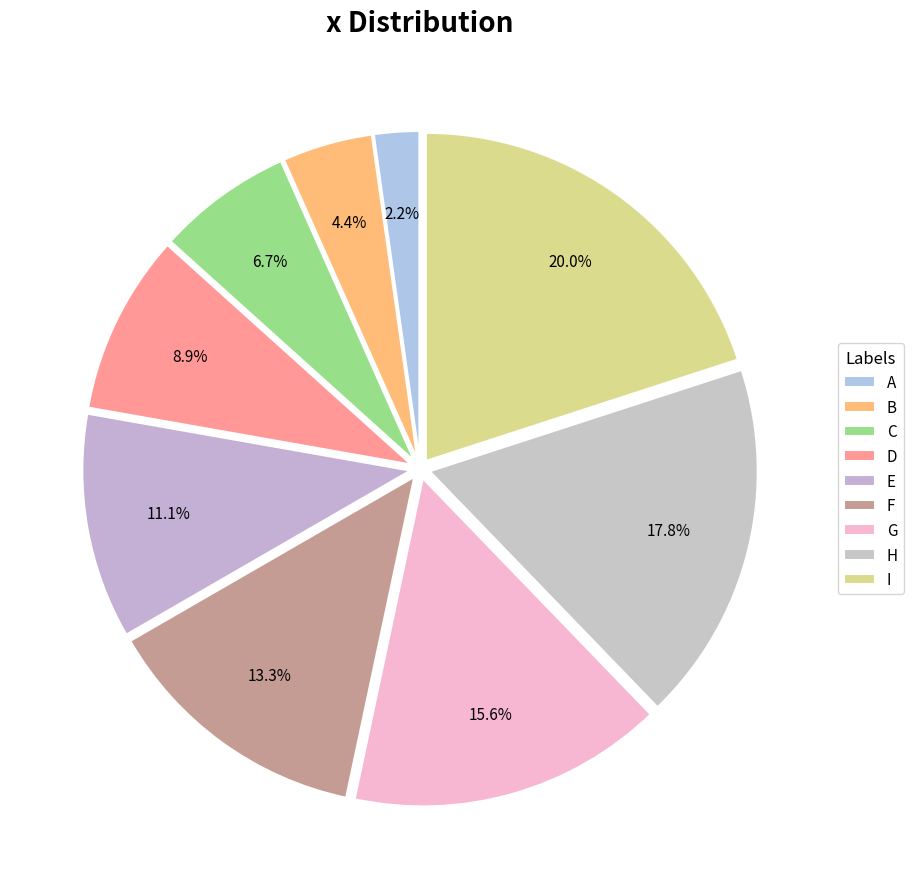

The E slice represents 2% of the pie. True or false?

False